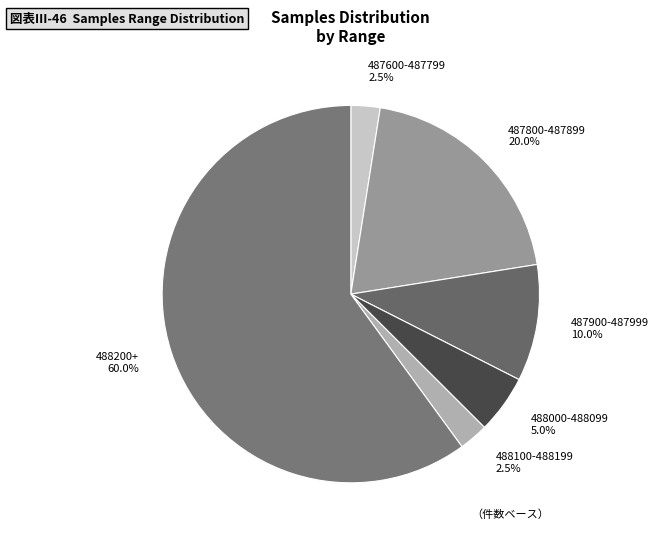

Which has a higher value, 488200+ or 487600-487799?

488200+